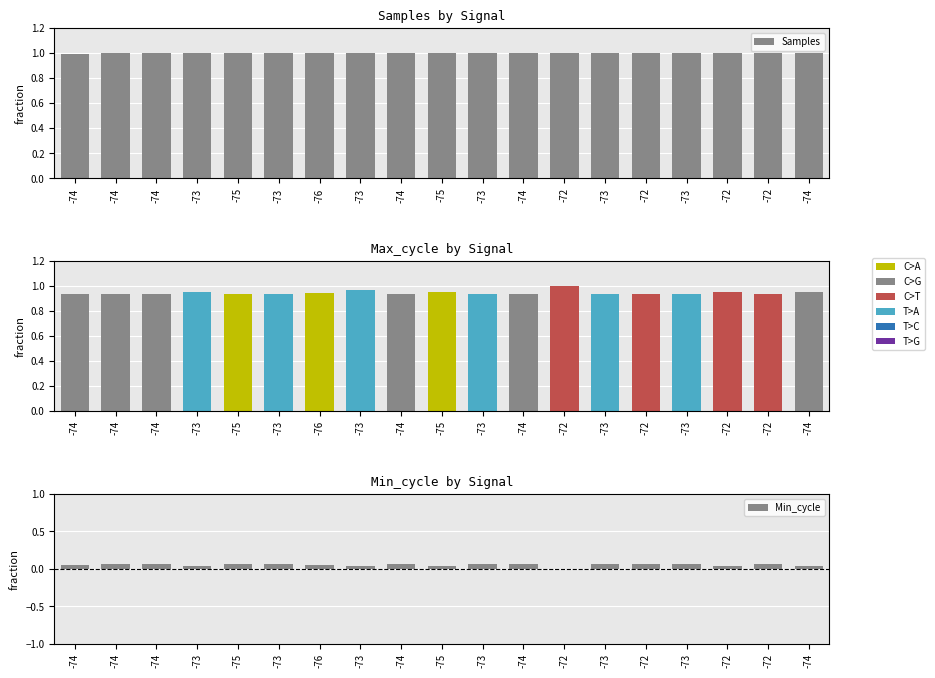

What is the sum of the Min_cycle values at -75 and -73?

0.1